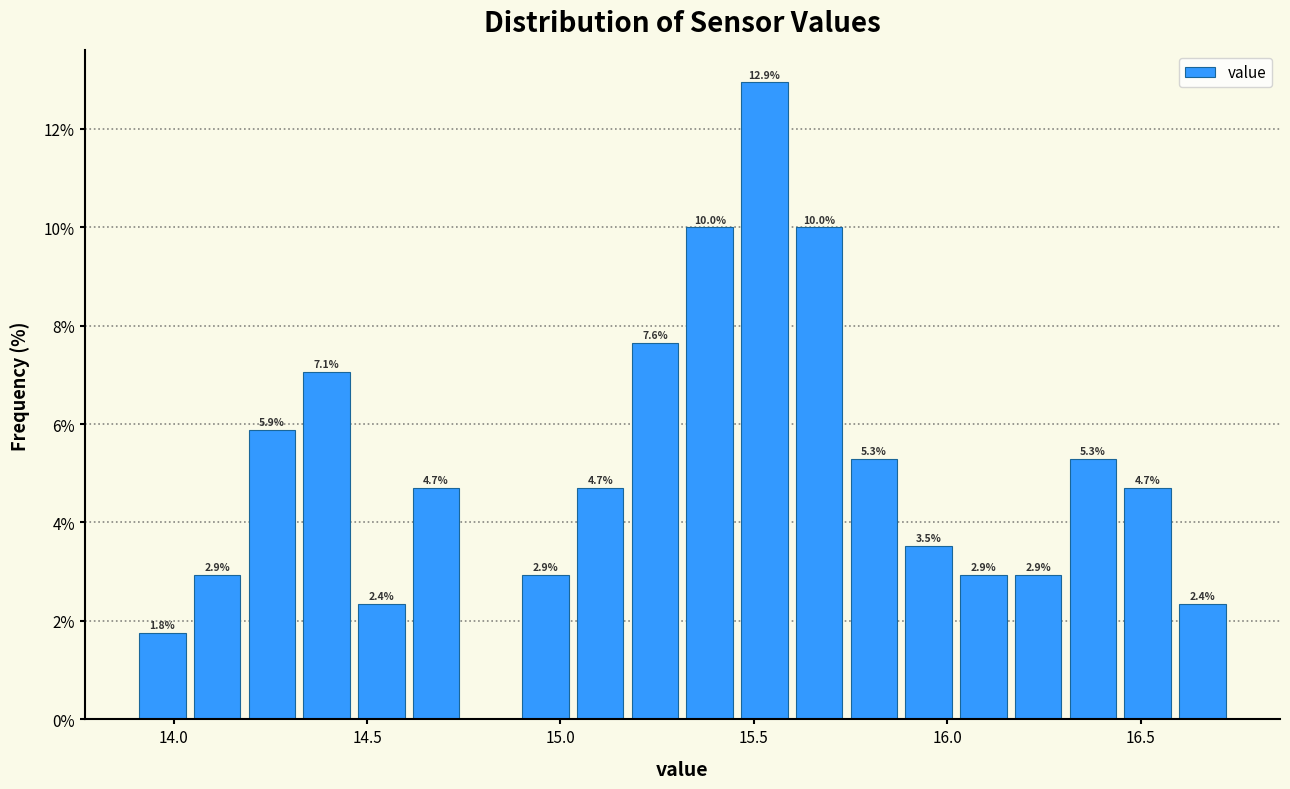

Around what value on the x-axis is the tallest bar? Give the approximate position of its centre, as read against the axis.

15.55